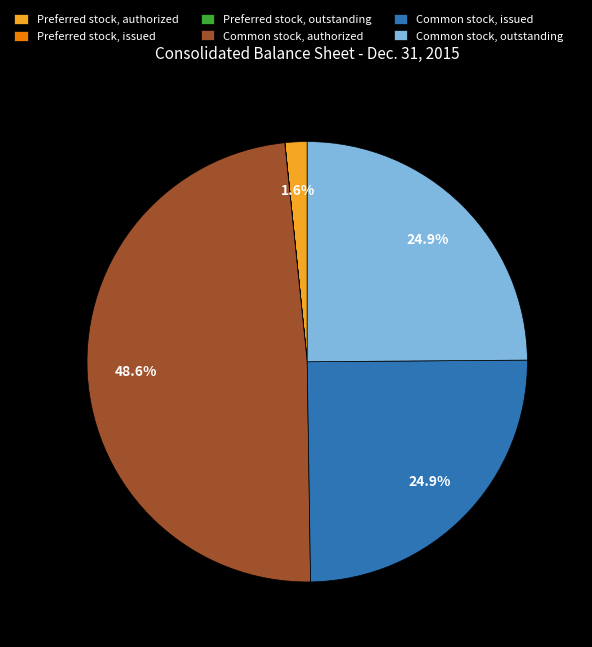

What portion of the pie excludes Common stock, outstanding?

75.1%